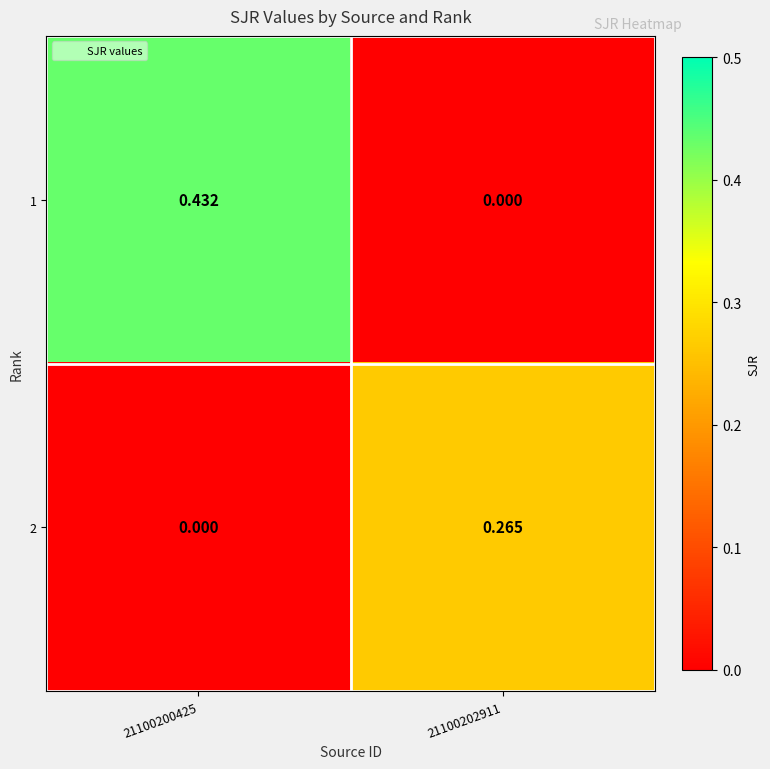

List the series in order of their peak value, highest first.

1, 2